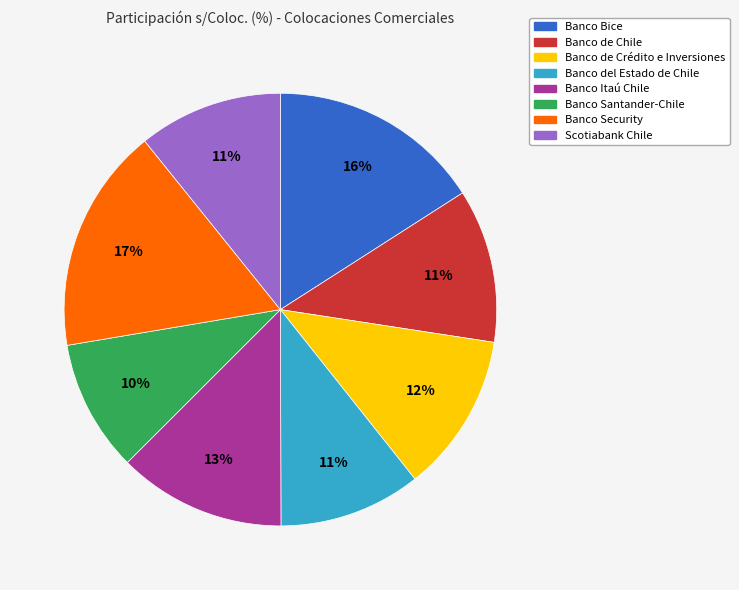

What is the smallest slice in the pie chart?

Banco Santander-Chile